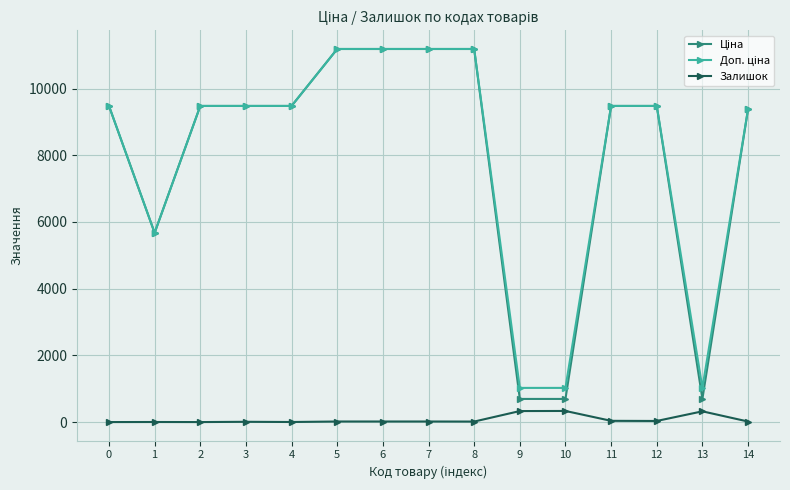

What is the maximum value shown in the chart?

11188.2